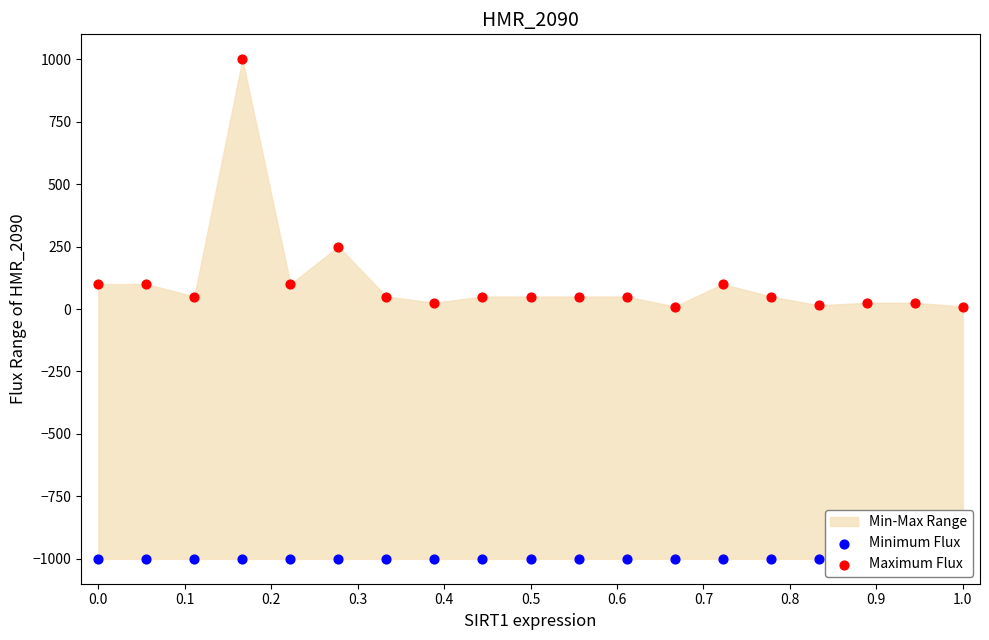

What is the total value across all series at 1.0?

-990